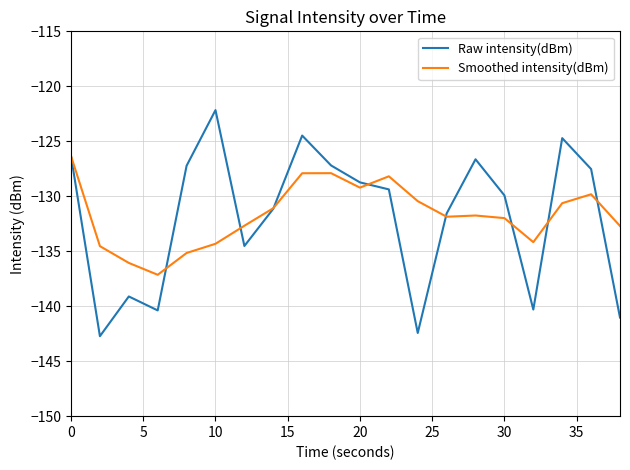

Rank the series by their maximum value, from lowest to highest.

Smoothed intensity(dBm), Raw intensity(dBm)